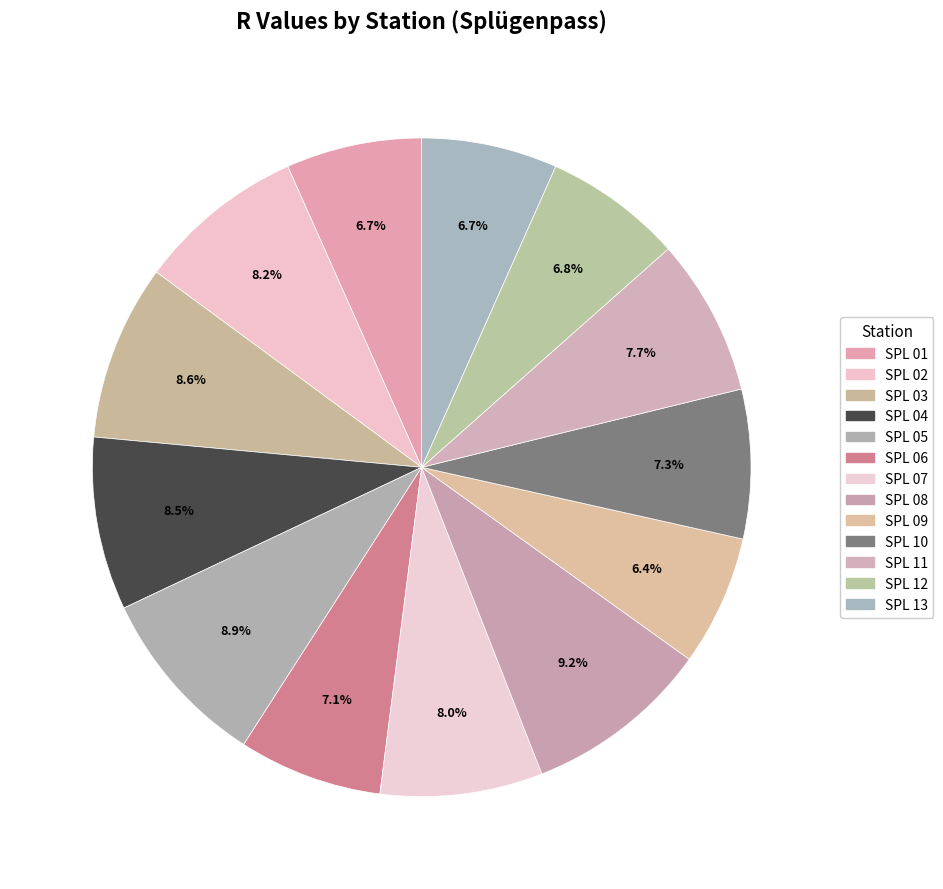

Which has a higher value, SPL 08 or SPL 09?

SPL 08